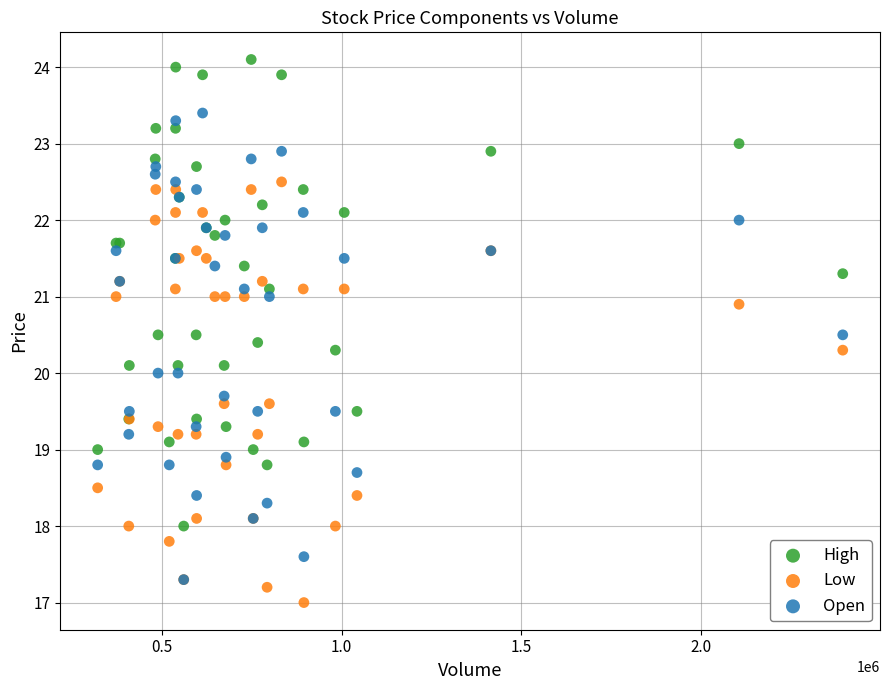

What are all the series names shown in the legend?

High, Low, Open